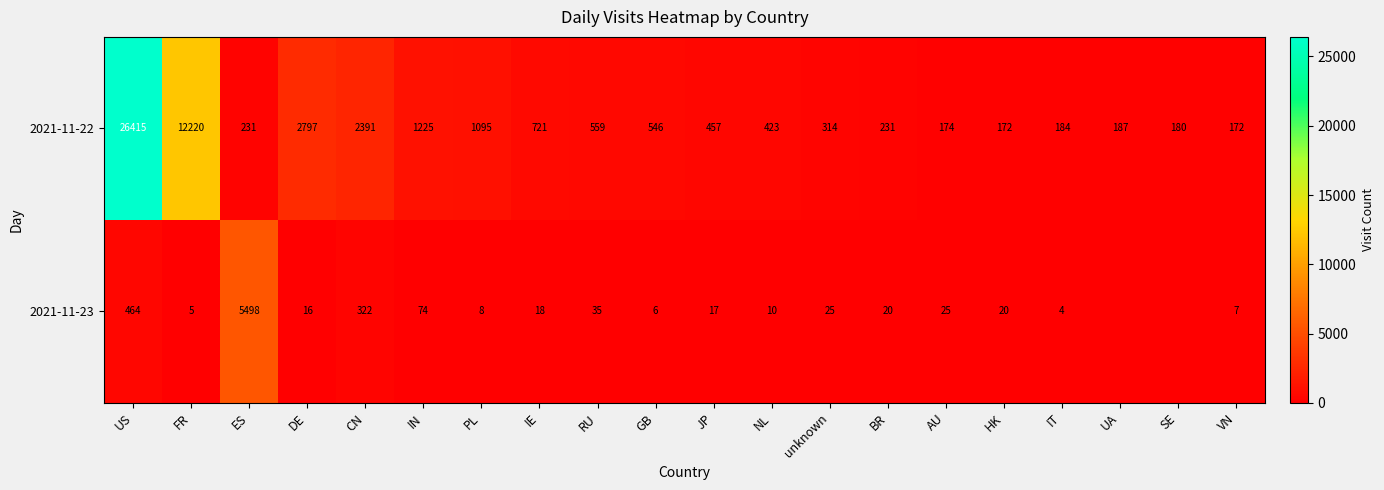

What is the lowest value of the 2021-11-22 series?

172